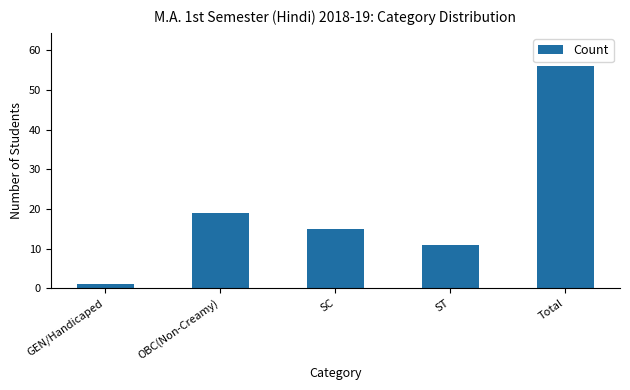

What is the ratio of the value at Total to the value at SC?

3.7